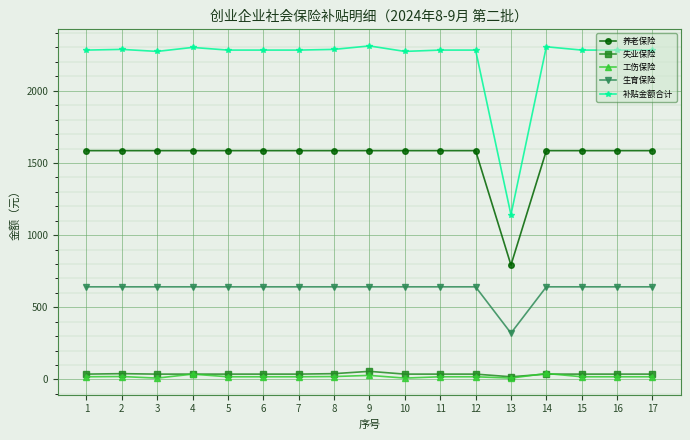

What is the smallest value displayed?

9.2